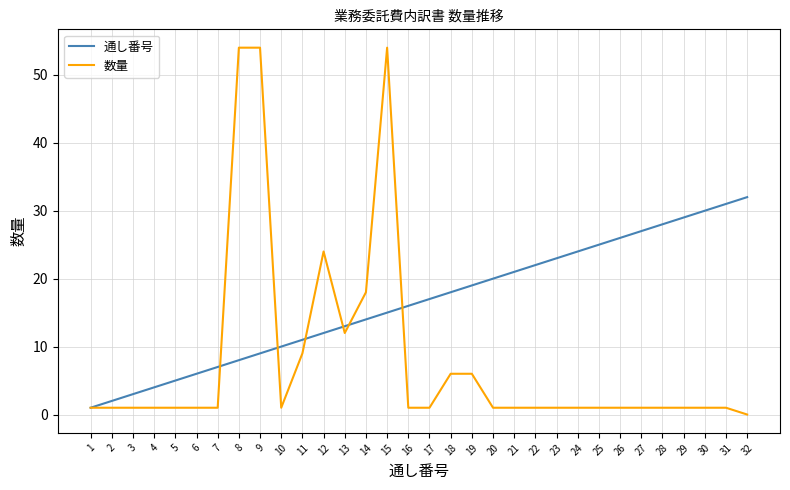

Which series has the largest range (max minus min)?

数量